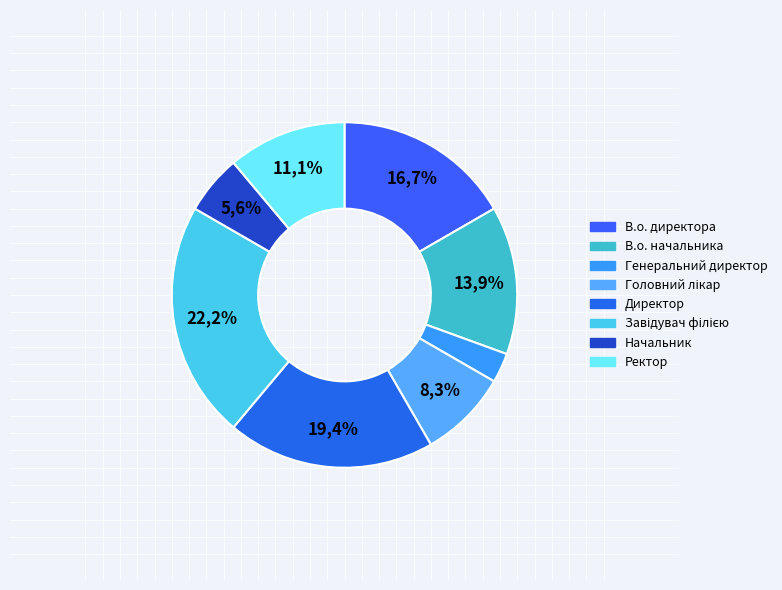

Is it true that Начальник is 6% of the pie?

True